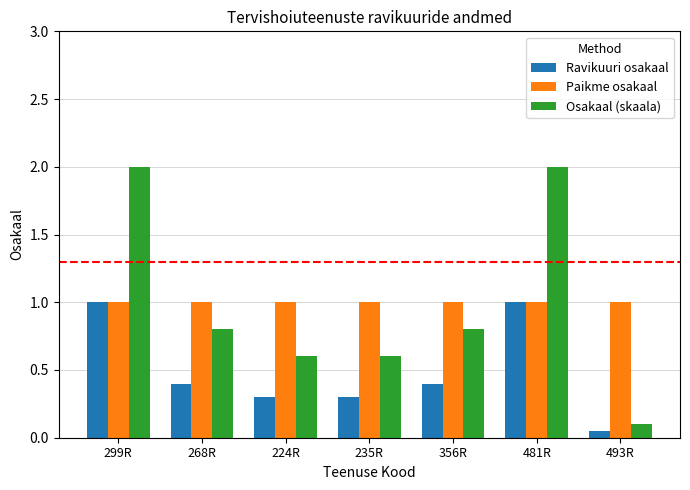

Which category has the lowest value across all series?

493R